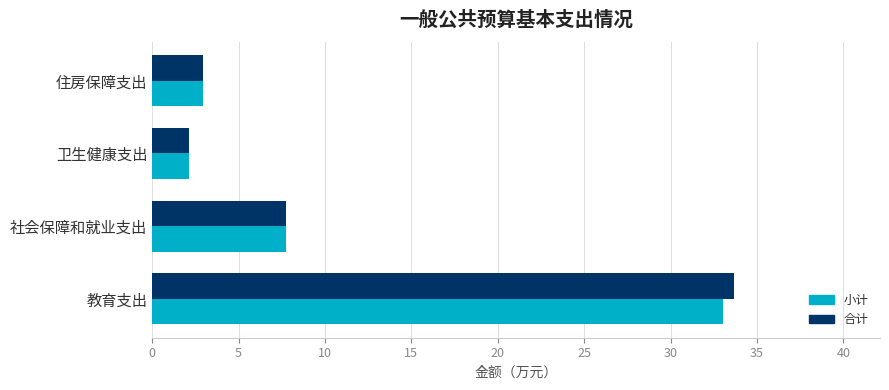

At which category does the chart reach its minimum across all series?

卫生健康支出